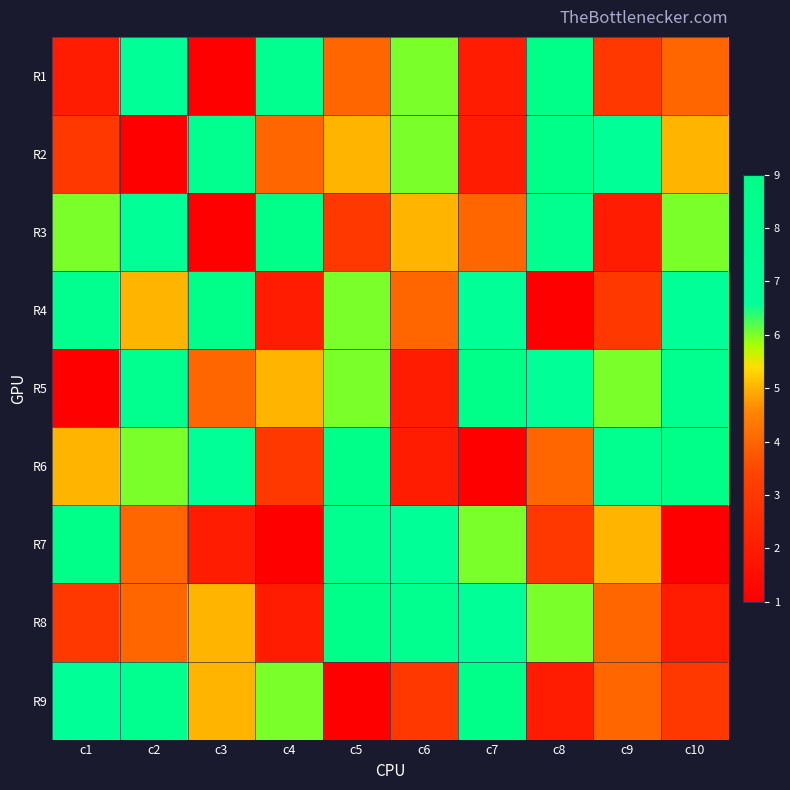

Between c3 and c5, which series saw the biggest shift?

R7